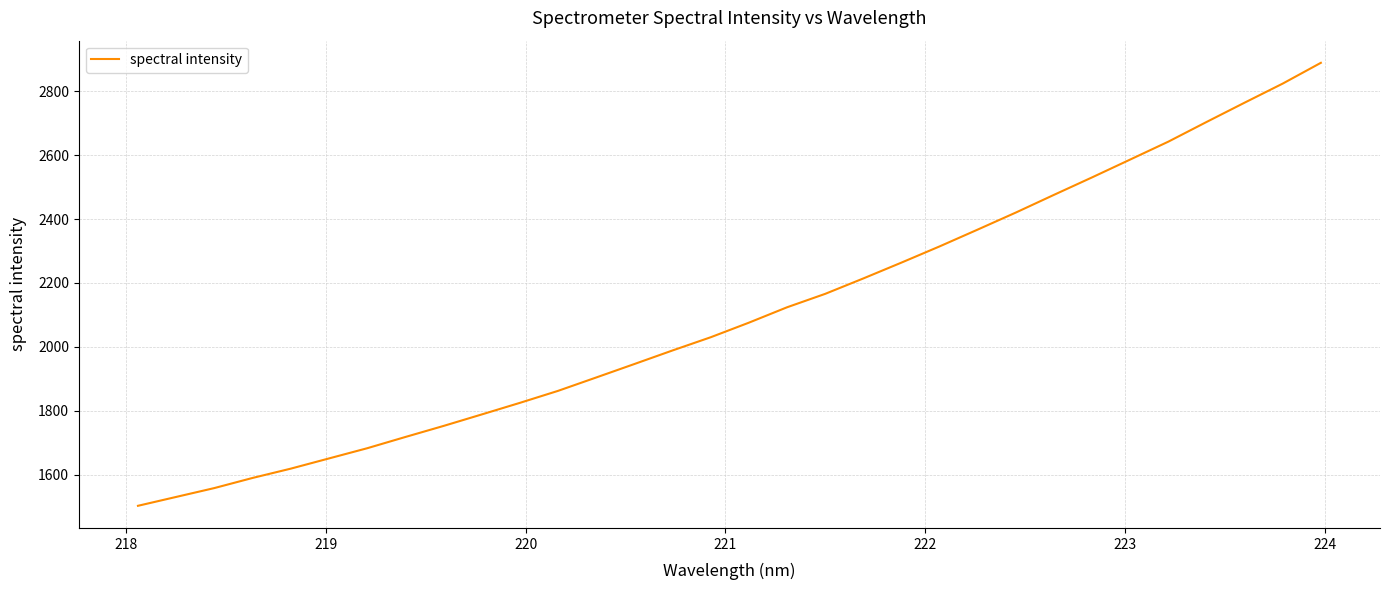

What is the minimum value shown in the chart?

1502.4